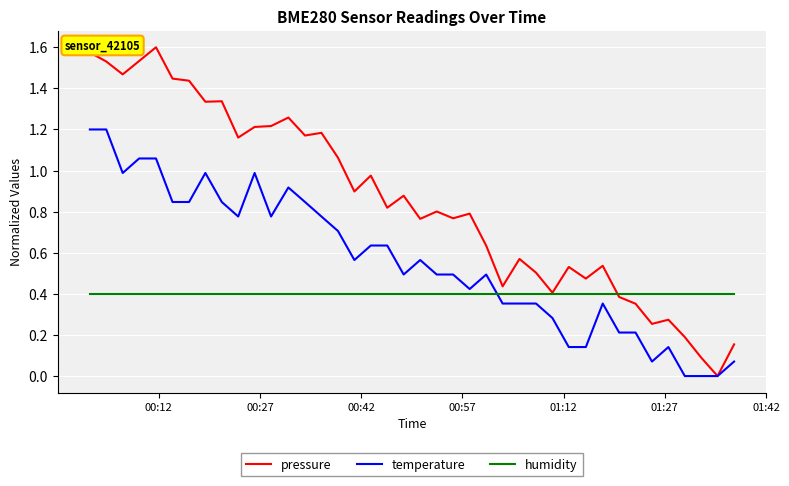

Which series has the widest spread of values?

pressure